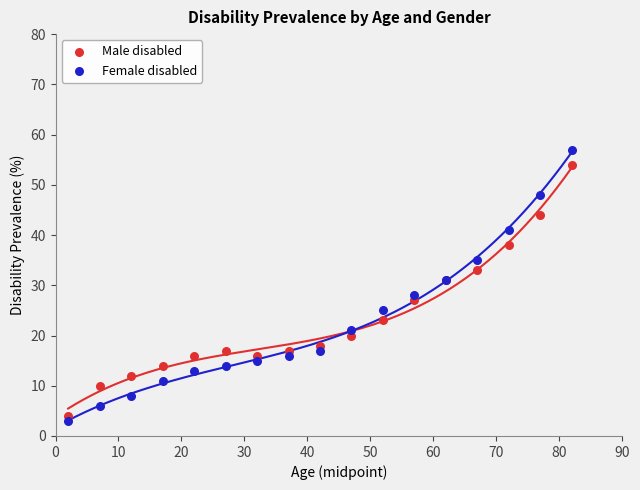

Which series has the largest Y range (max minus min)?

Female disabled